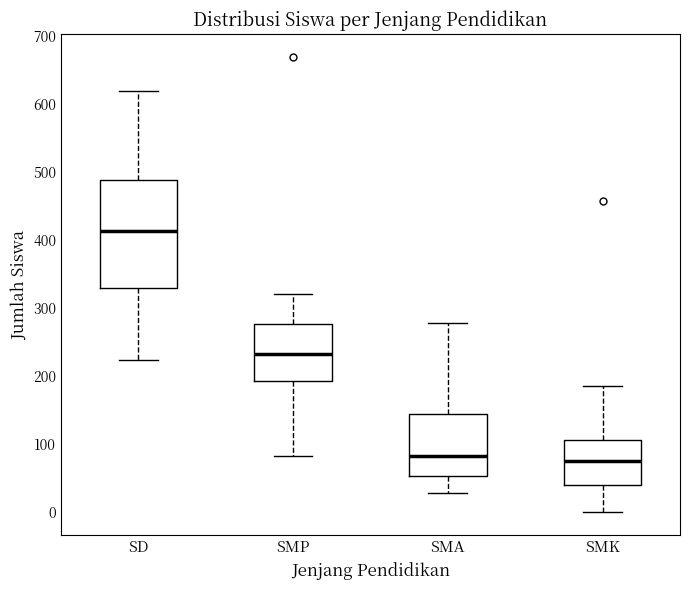

Which box is the tallest, from its lower edge to its upper edge?

SD